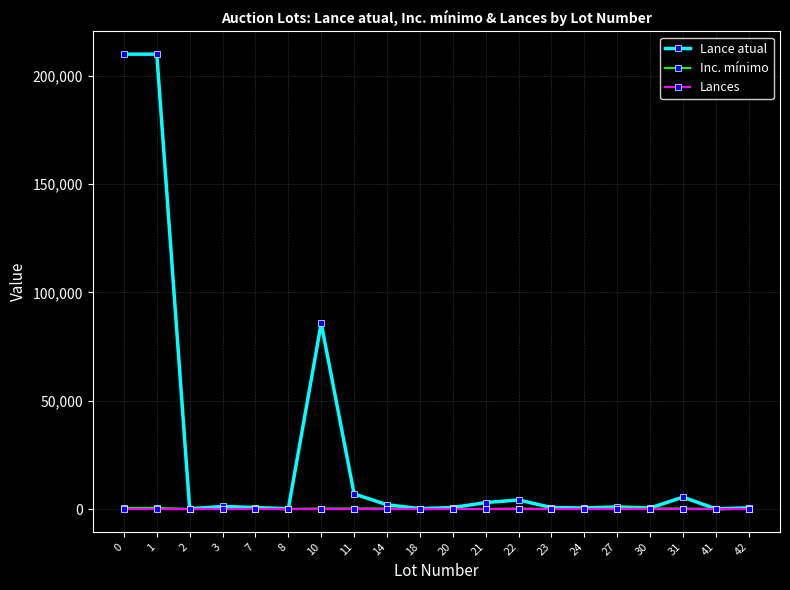

True or false: Lance atual has more than 1 points higher than both neighbors.

True